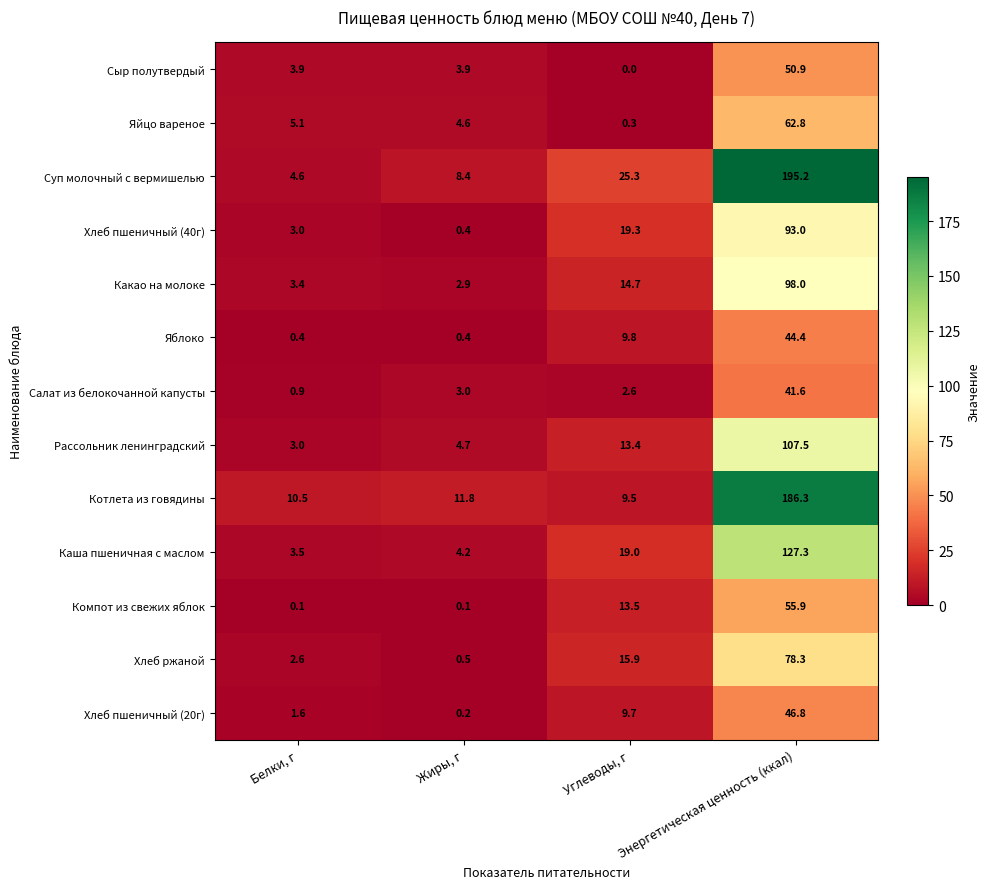

At which category is the sum across all series the highest?

Энергетическая ценность (ккал)